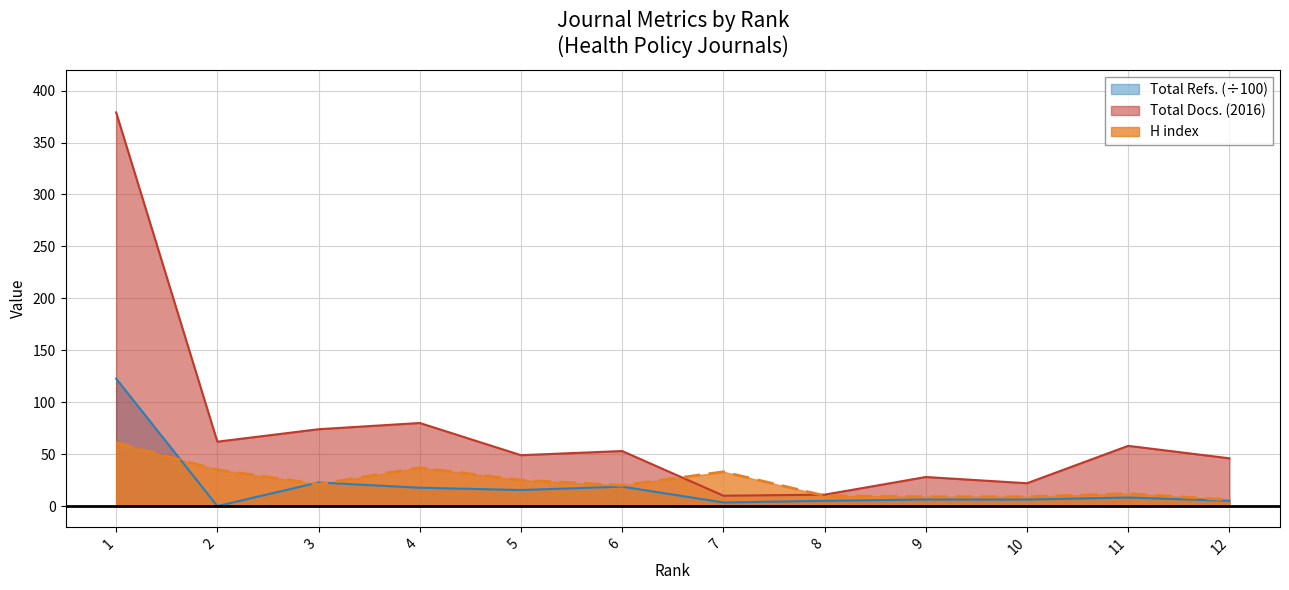

Reading left to right, transcribe all the data shown in this chart.

Total Docs. (2016): 1=379.0	2=62.0	3=74.0	4=80.0	5=49.0	6=53.0	7=10.0	8=11.0	9=28.0	10=22.0	11=58.0	12=46.0
Total Refs.: 1=122.7	2=0.0	3=22.7	4=17.7	5=15.5	6=18.7	7=3.5	8=5.1	9=6.4	10=6.3	11=8.3	12=5.1
H index: 1=61.0	2=35.0	3=21.0	4=37.0	5=25.0	6=20.0	7=33.0	8=10.0	9=9.0	10=9.0	11=12.0	12=6.0